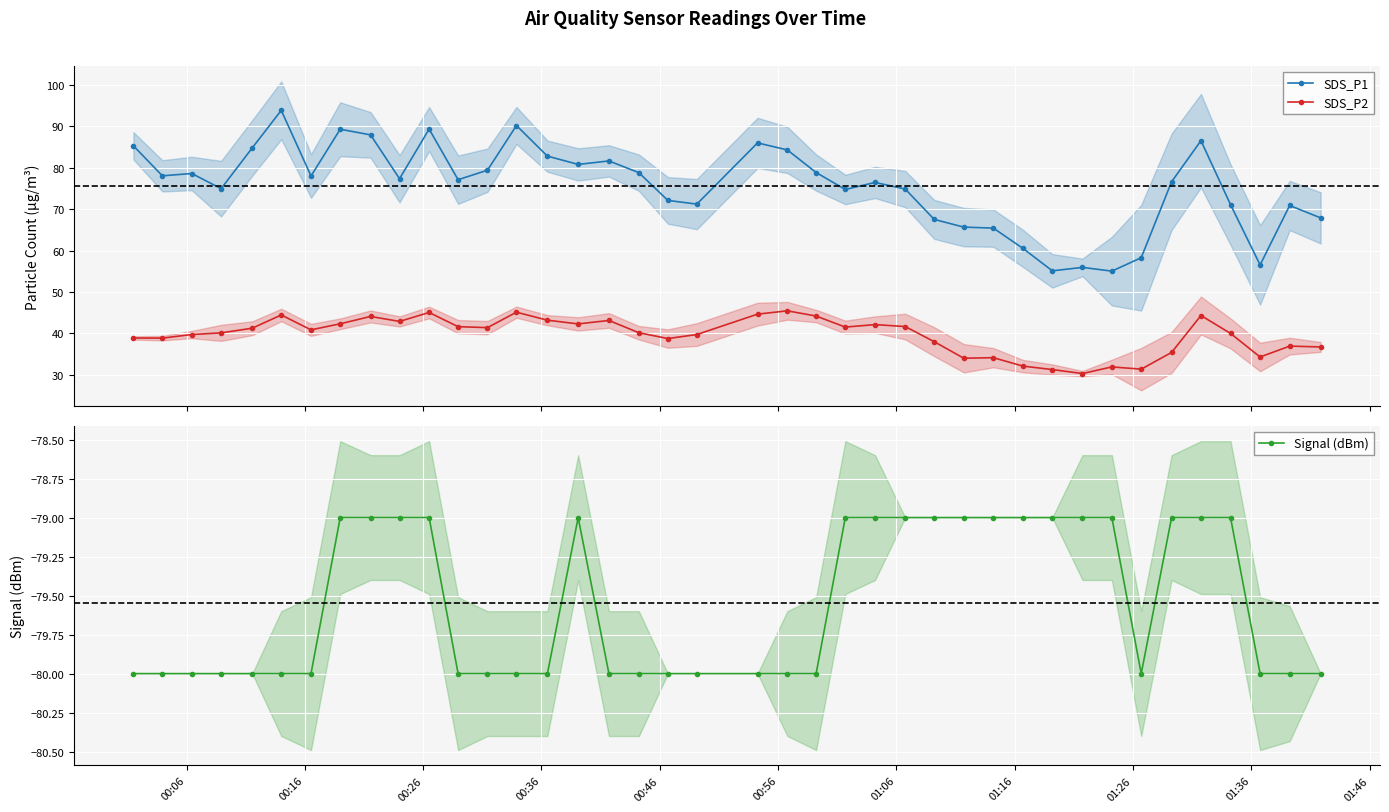

True or false: SDS_P1 and SDS_P2 intersect in this chart.

False